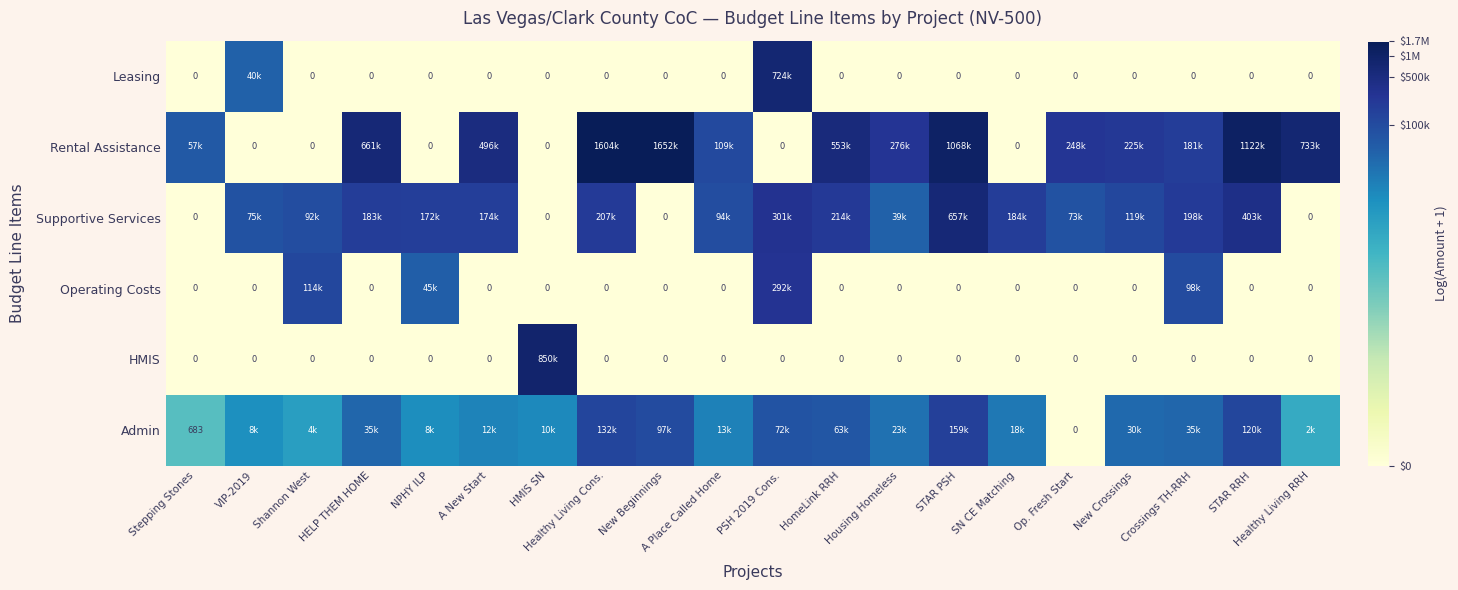

True or false: Admin has a value of 9.5 at A Place Called Home.

True